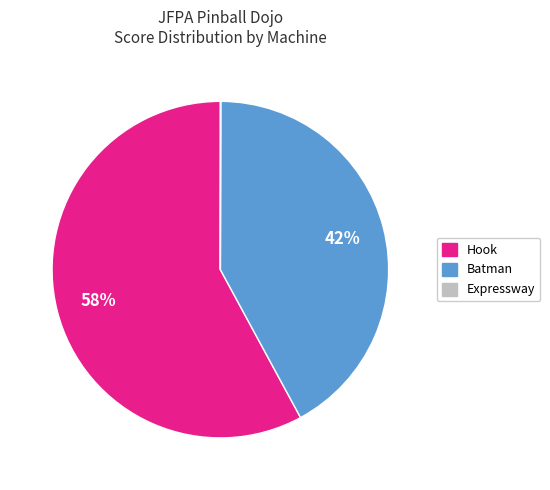

Does any single category account for the majority?

Yes